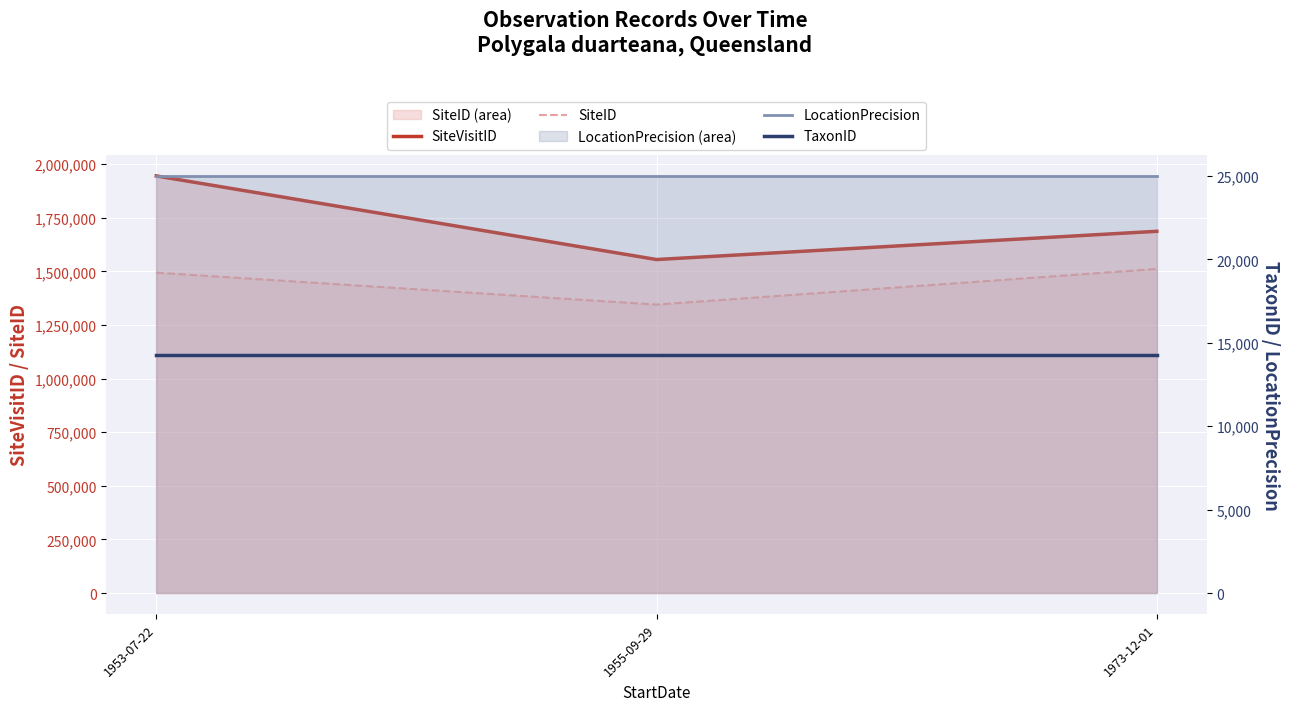

What is the difference between the second highest and minimum values in the SiteVisitID series?

131731